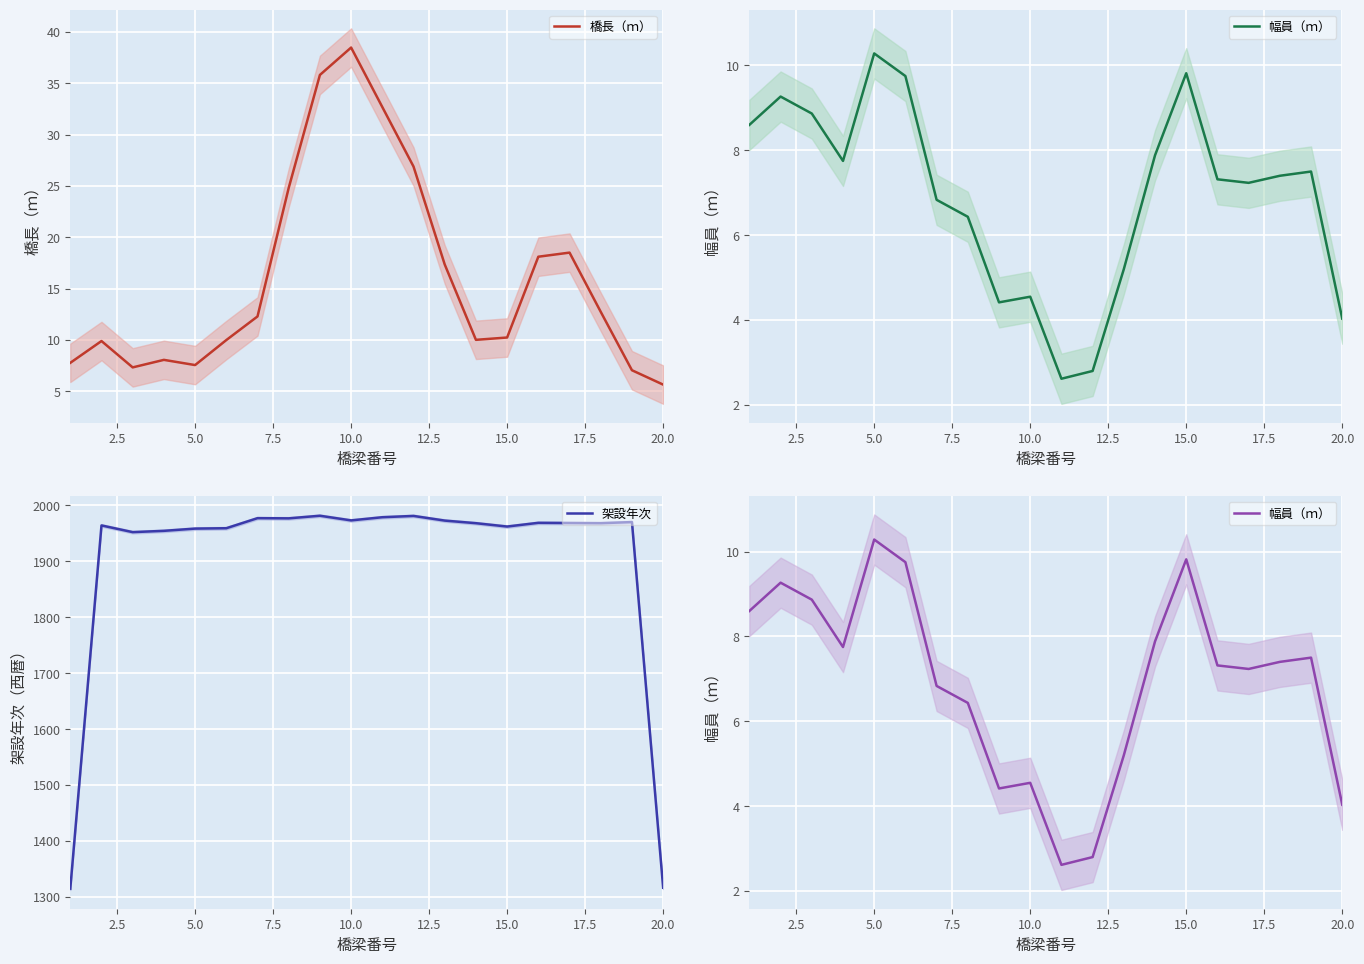

What is the lowest value of the 橋長（ｍ） series?

5.6